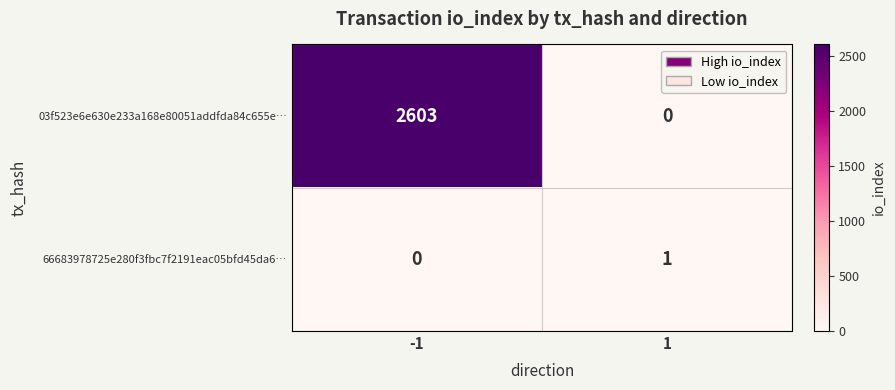

Which series has the largest range (max minus min)?

03f523e6e630e233a168e80051addfda84c655e…